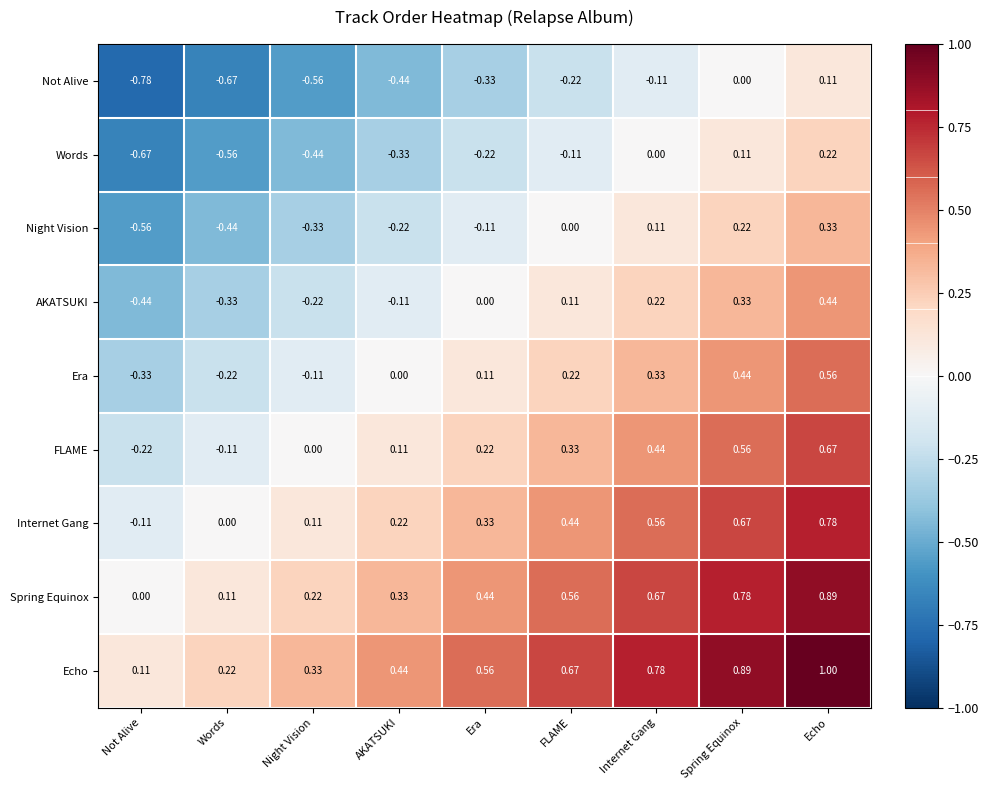

At which category is the sum across all series the highest?

Echo